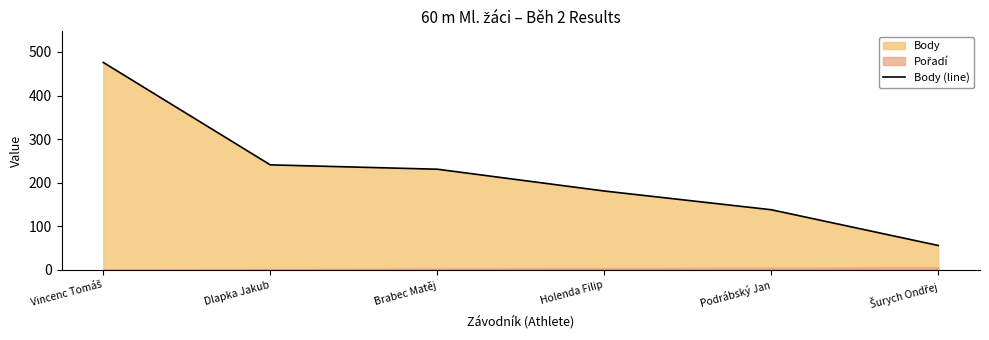

True or false: the data shows 231 at Brabec Matěj.

True